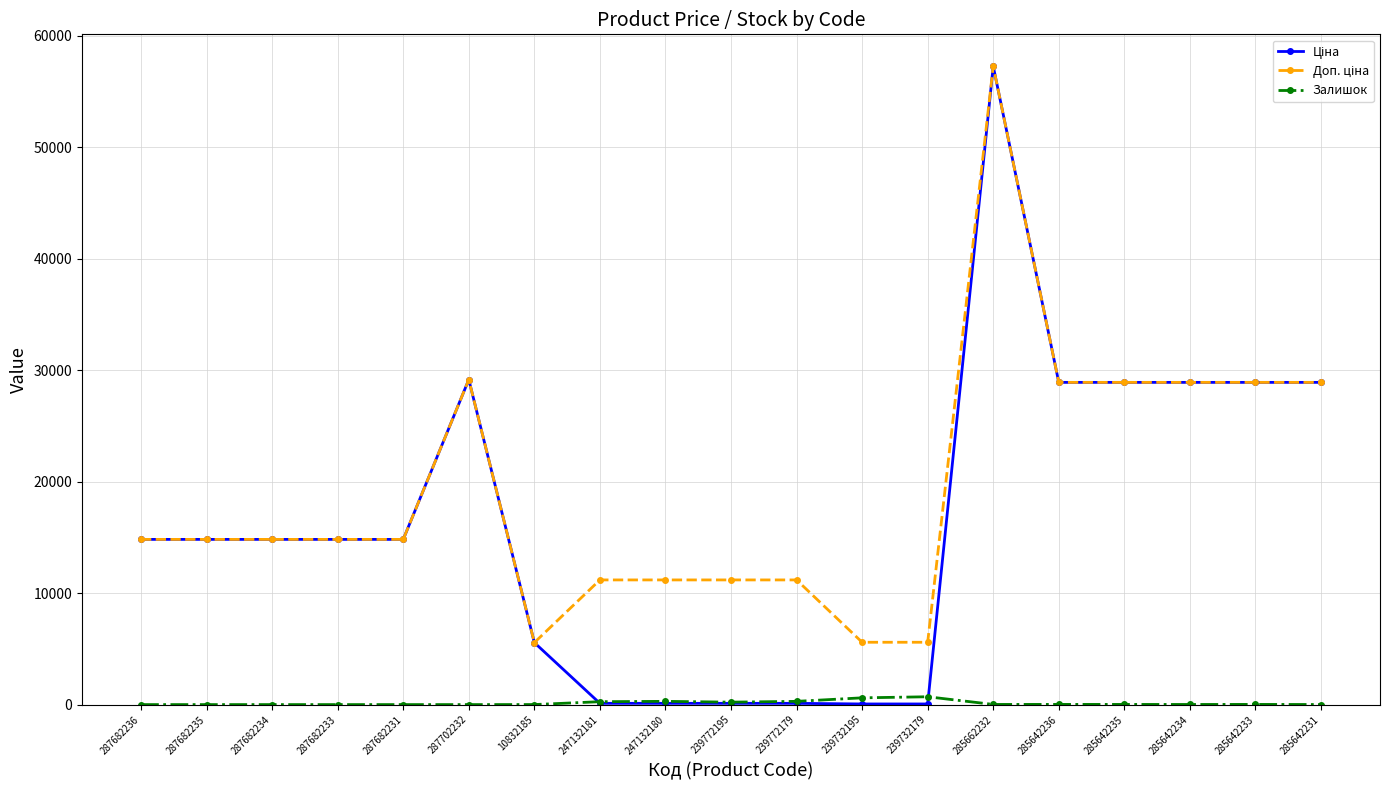

Is it true that Залишок equals 0.0 at 287682234?

True